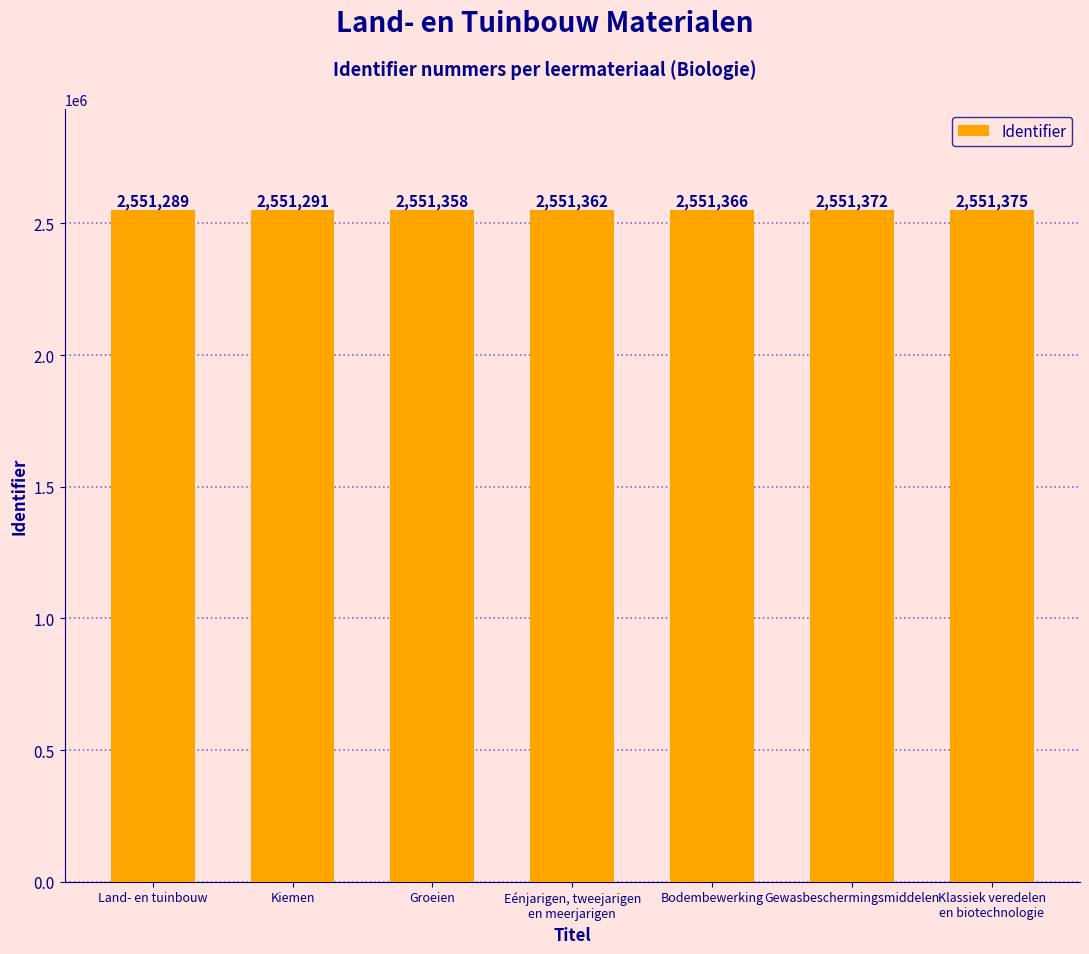

At which label is the value closest to 2551332?

Groeien